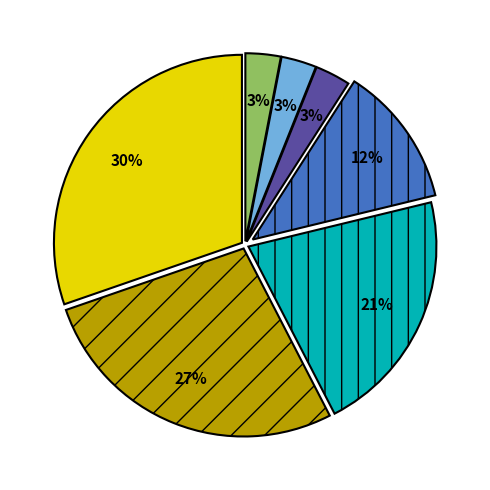

To the nearest percent, what is the difference between the largest and smallest slice percentages?

27%